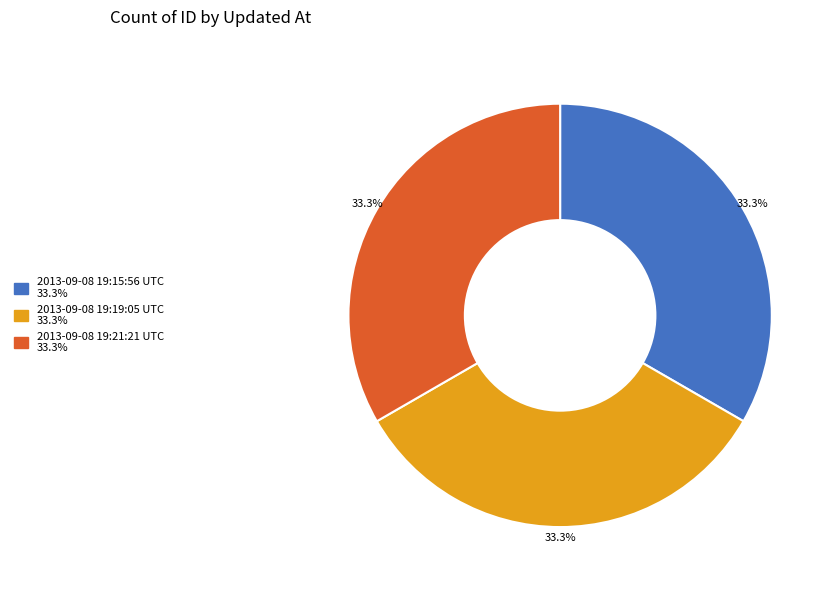

To the nearest percent, what percentage of the pie is 2013-09-08 19:15:56 UTC?

33%